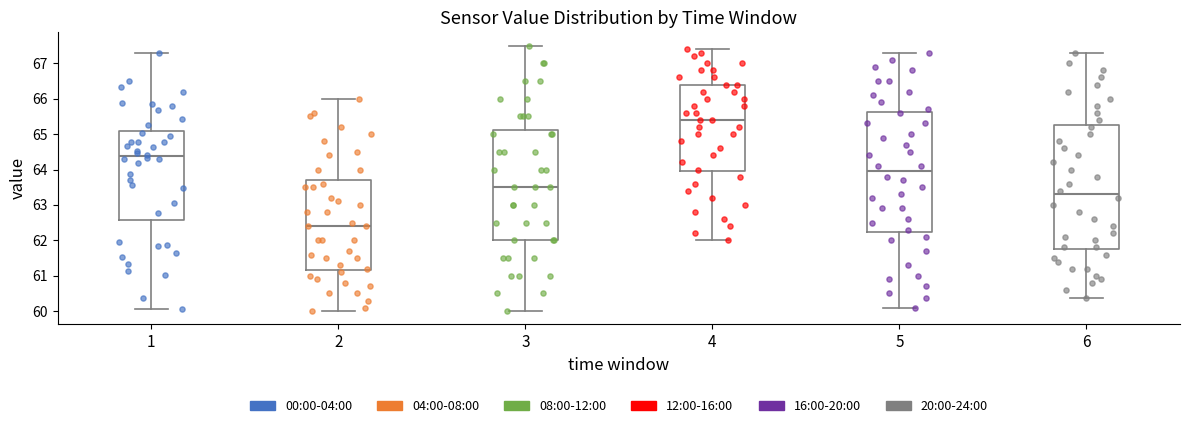

Which box is the tallest, from its lower edge to its upper edge?

6